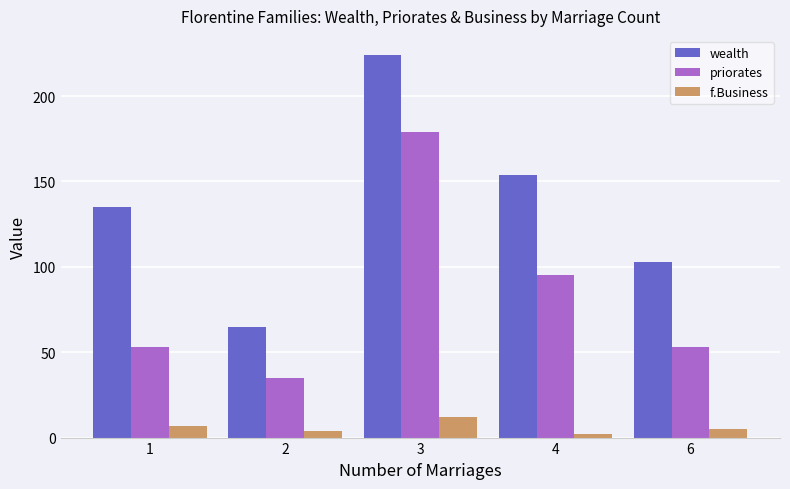

How many groups of bars are there?

5